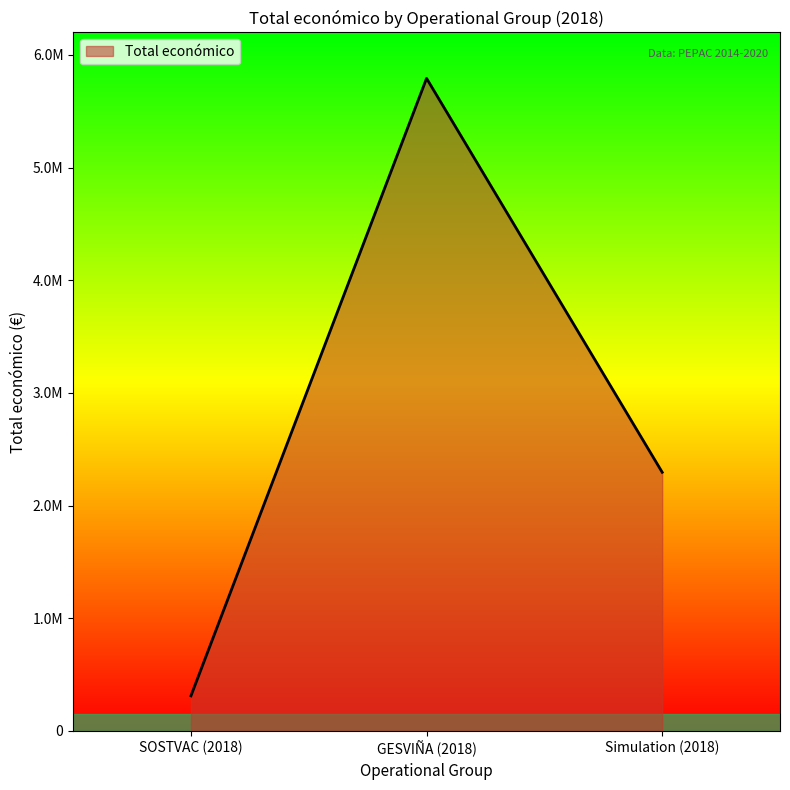

Does the chart have visible grid lines?

No